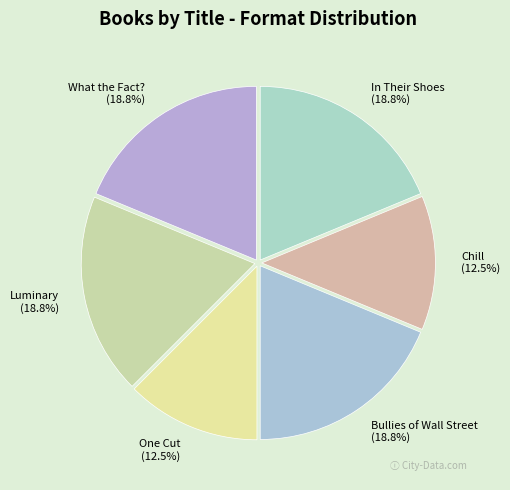

Approximately how many times larger is the value at Chill (12.5%) compared to In Their Shoes (18.8%)?

0.7